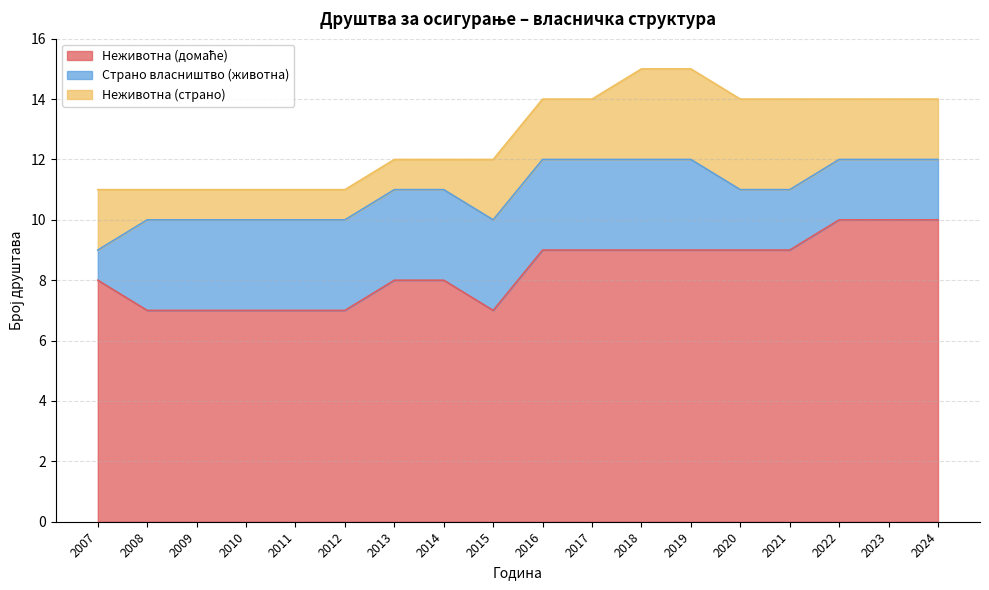

At which label does Неживотна (домаће) first exceed 9?

2022